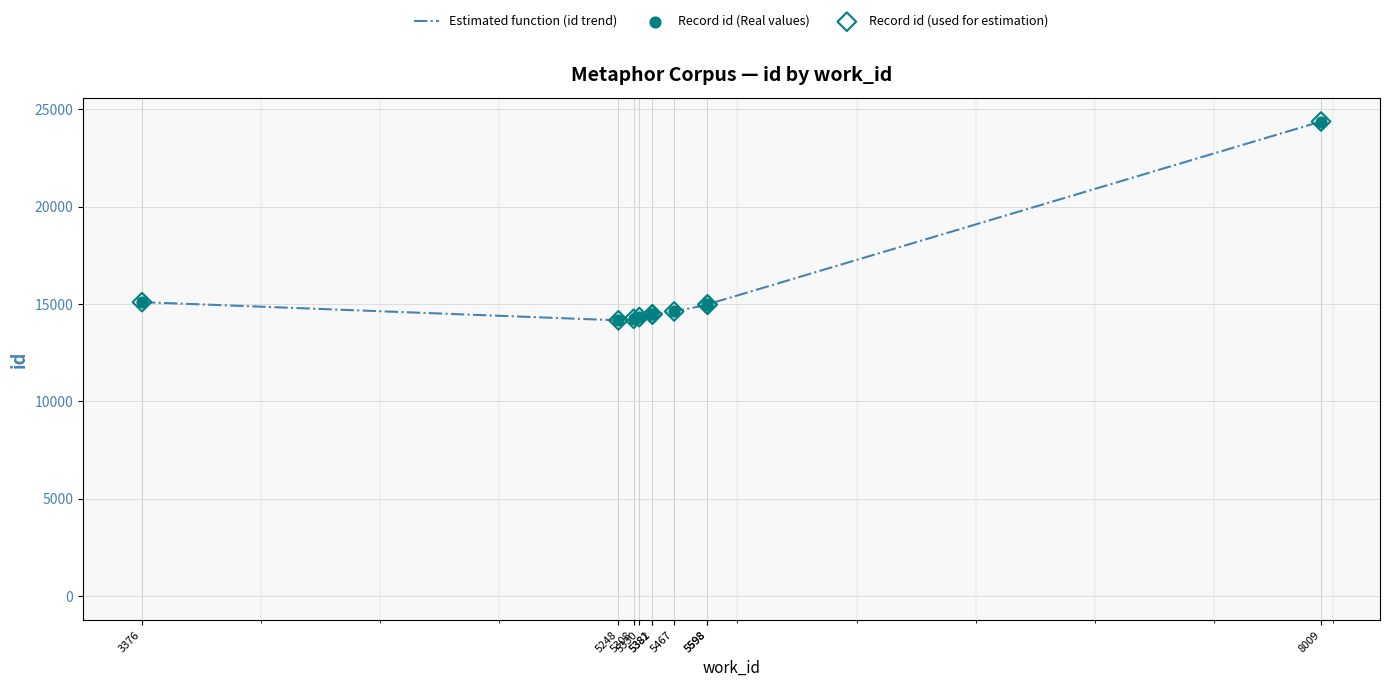

Which series reaches the minimum Y coordinate?

Estimated function (id trend)